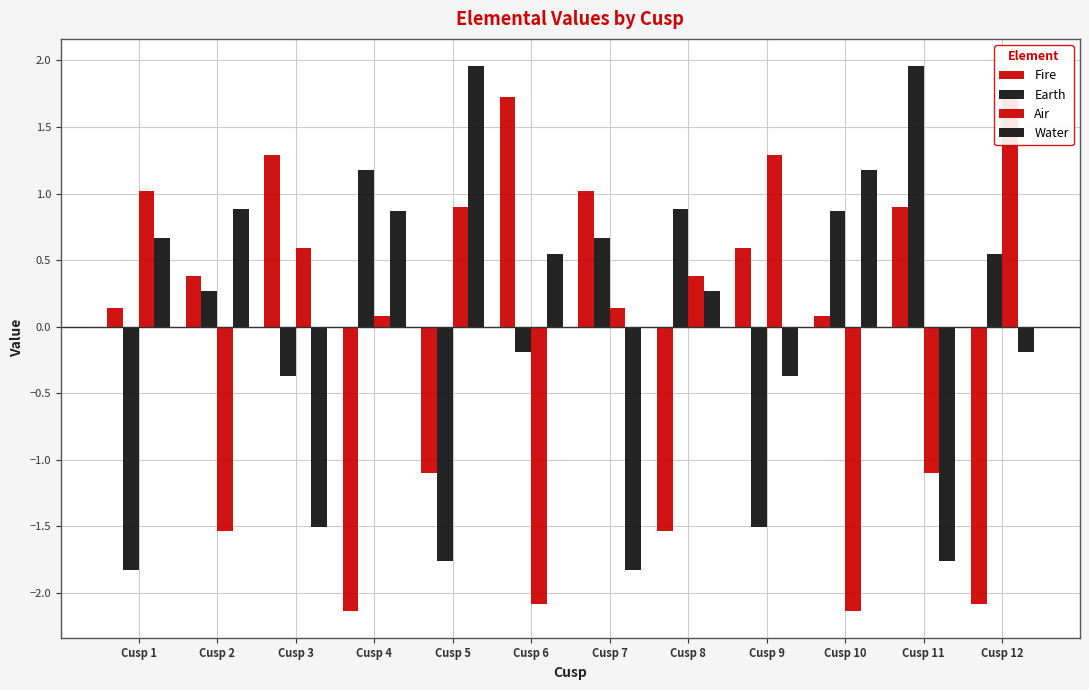

At which category is the sum across all series the highest?

Cusp 4